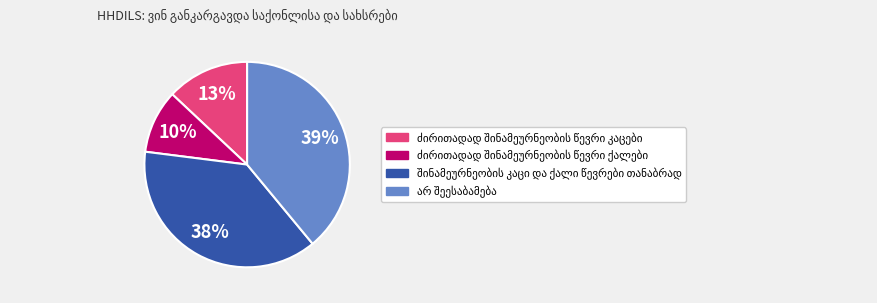

To the nearest percent, what is the difference between the largest and smallest slice percentages?

29%